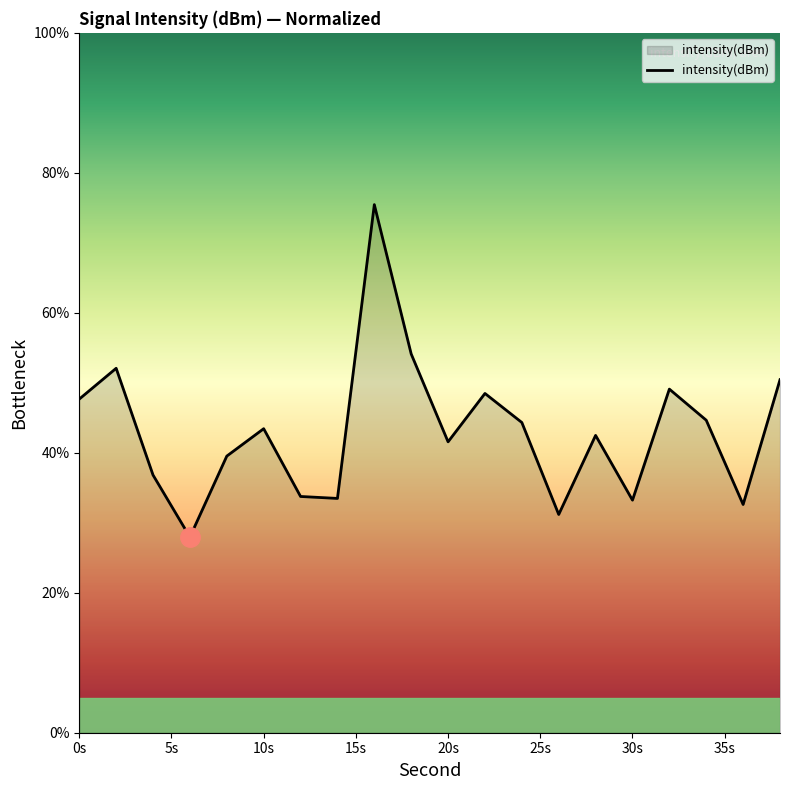

What is the average value?

43.1